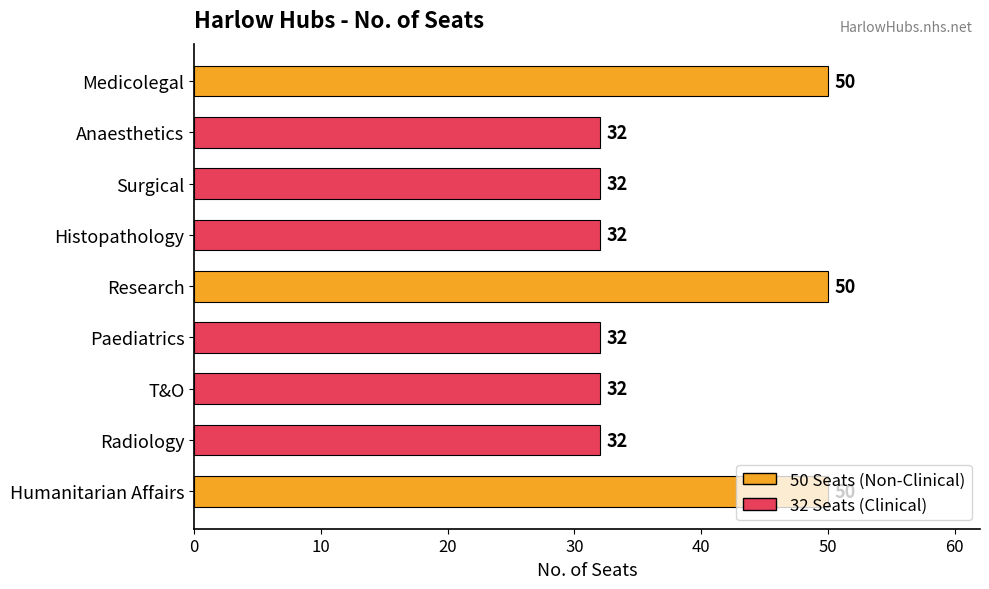

How many bars are there in total?

9